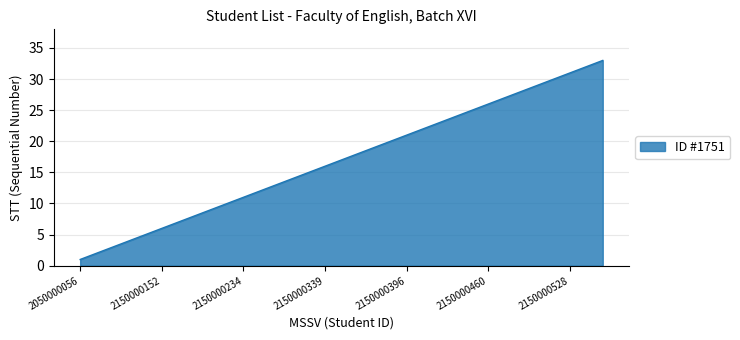

What is the maximum value shown in the chart?

33